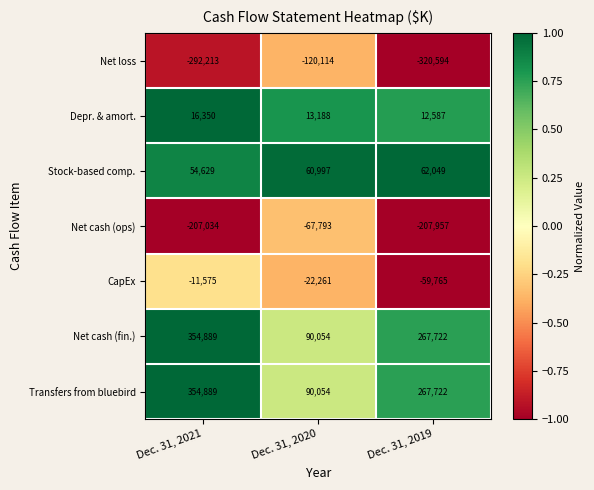

Which category has the lowest value across all series?

Dec. 31, 2019